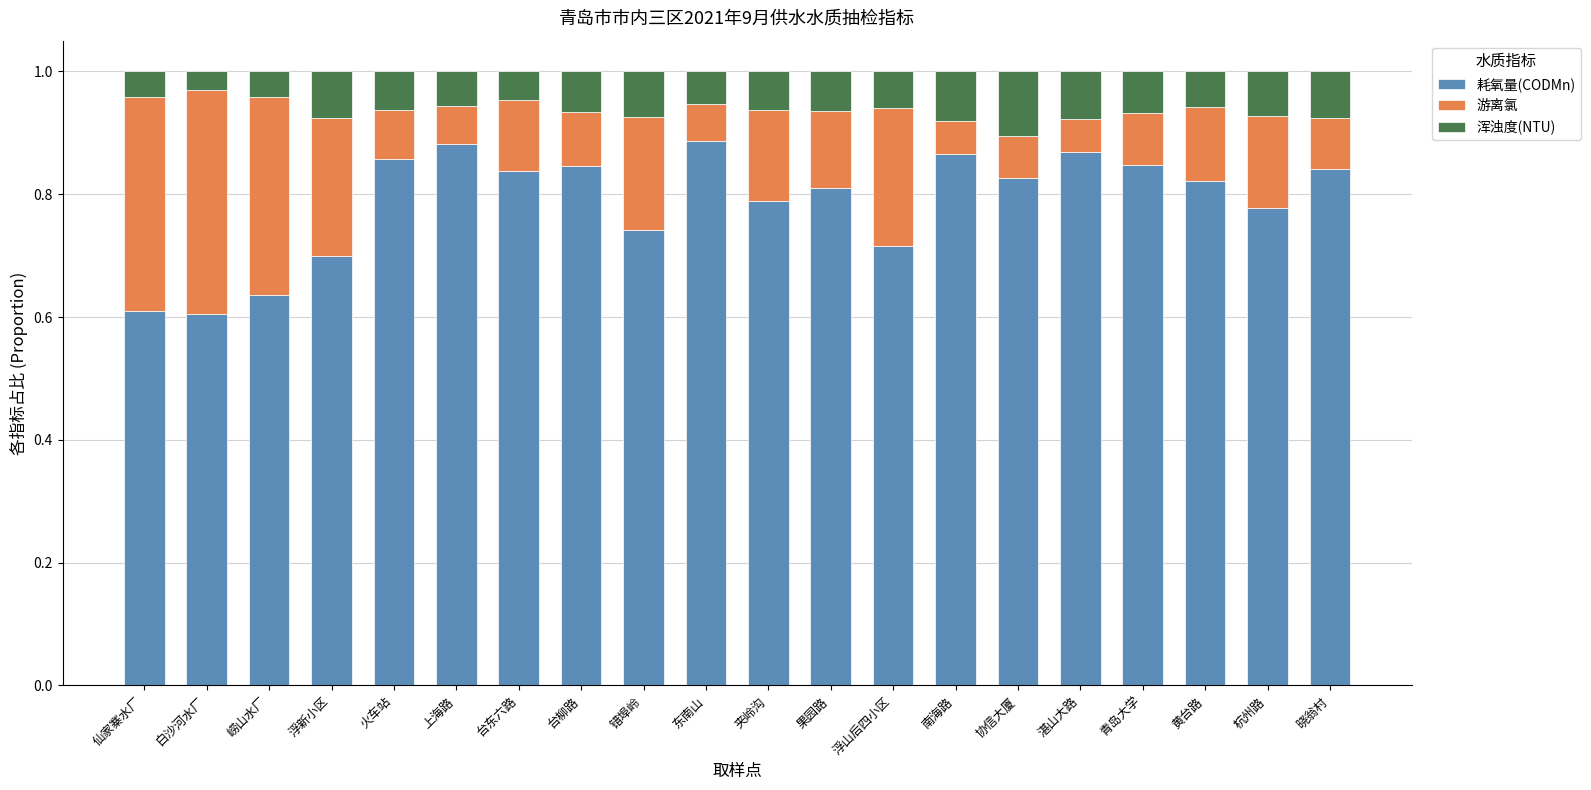

True or false: 耗氧量(CODMn) has a value of 0.7 at 错埠岭.

True